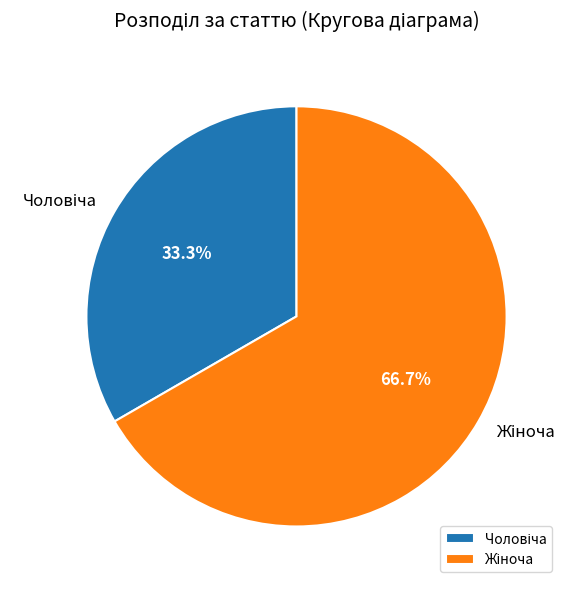

Is there any slice that represents more than half of the pie?

Yes